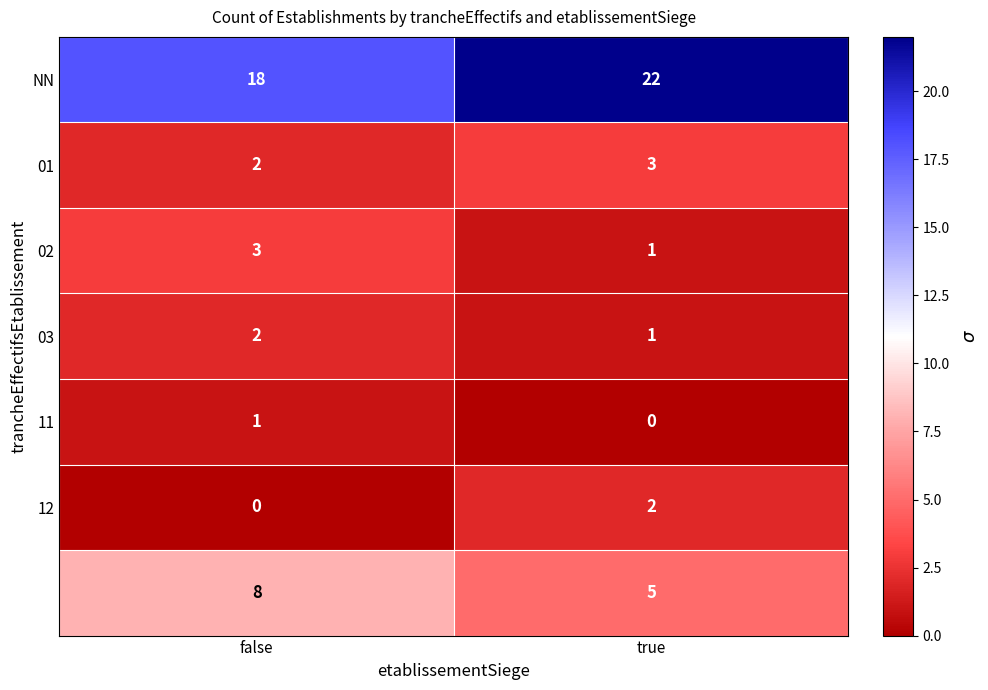

What is the difference between the highest and lowest values at false?

18